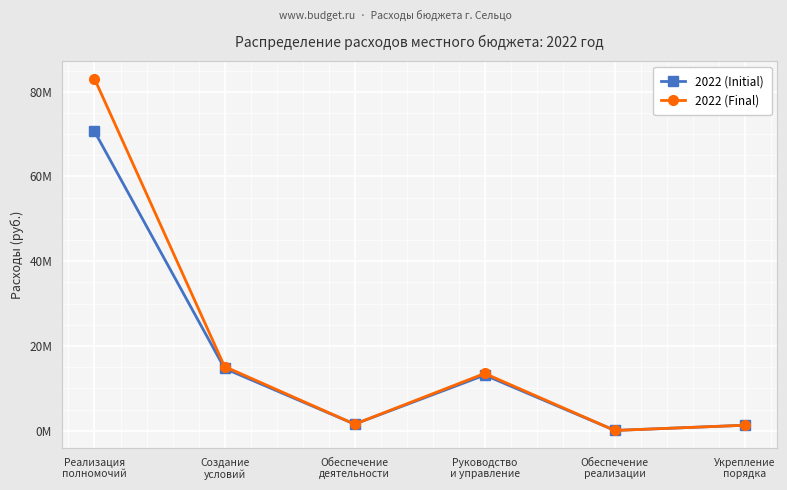

At which category does 2022 (Initial) reach its first local peak?

Руководство
и управление